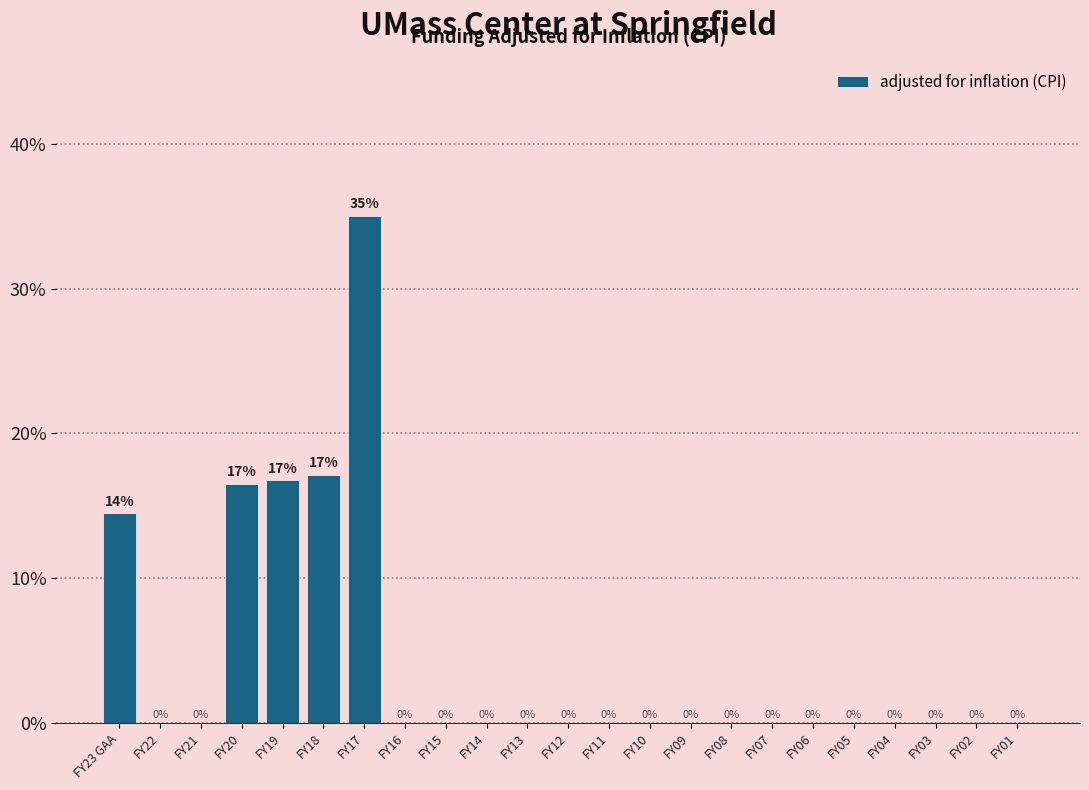

What is the maximum value shown in the chart?

35.1